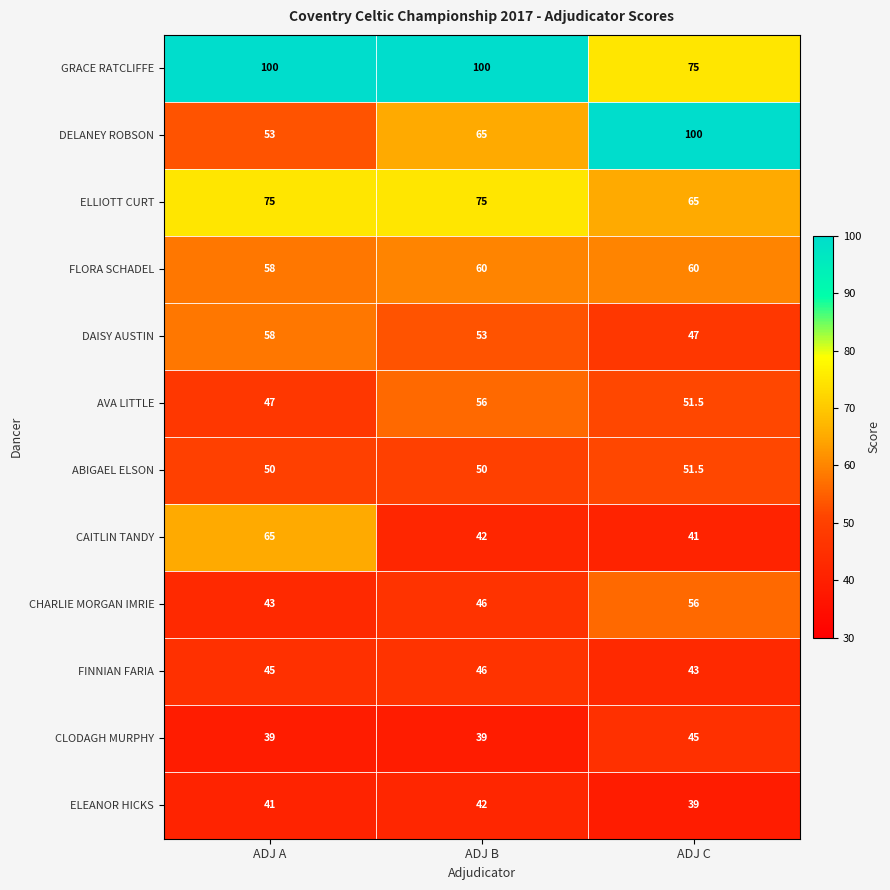

Which category has the highest value in the CLODAGH MURPHY series?

ADJ C